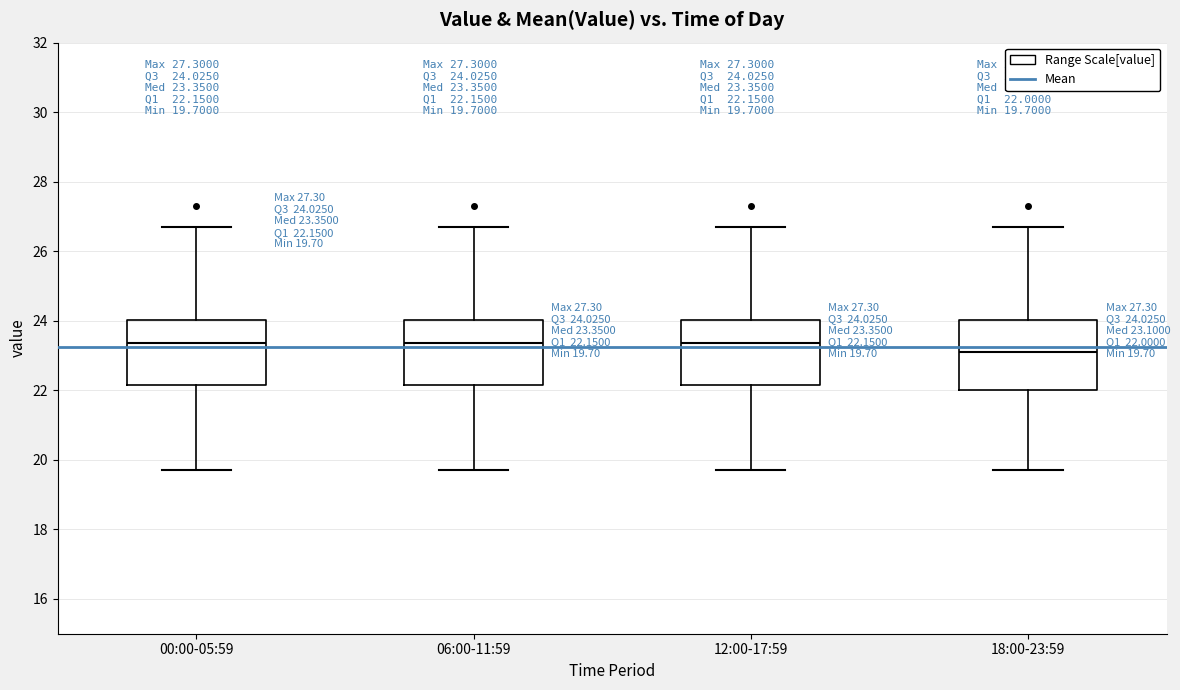

Which box has the lowest median line?

18:00-23:59